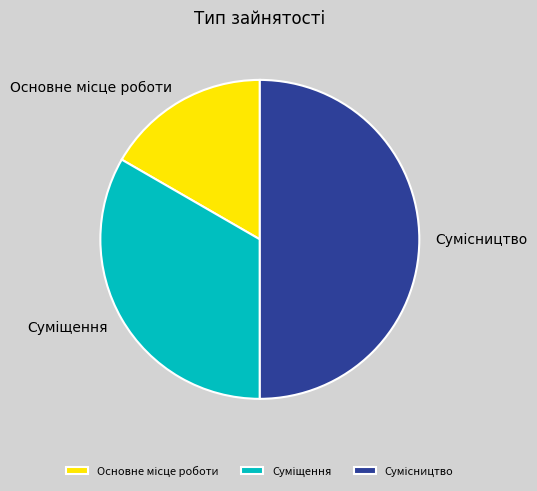

What is the largest slice in the pie chart?

Сумісництво